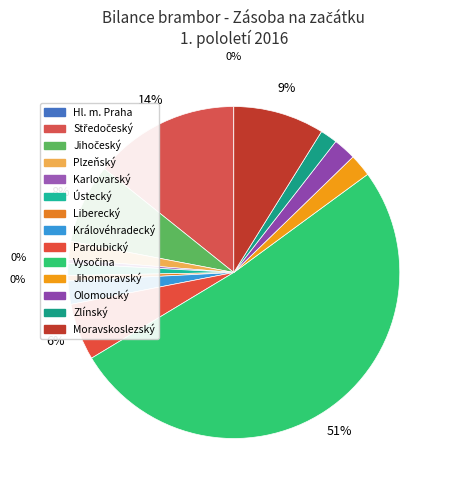

Is it true that Jihočeský is 8% of the pie?

True